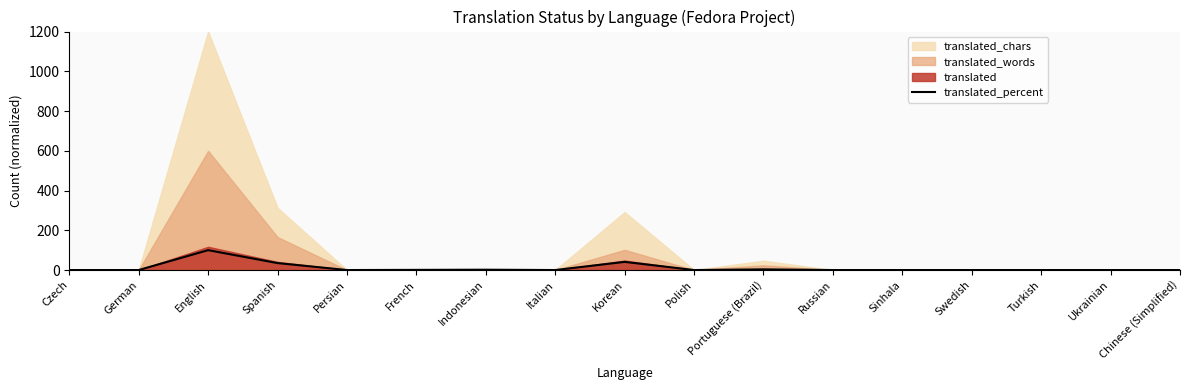

How many values exceed 0?

6